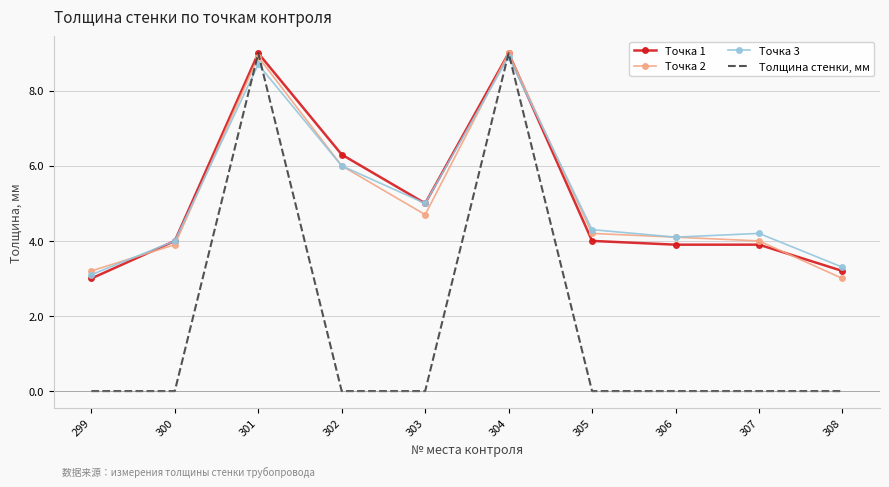

At which label does Точка 1 reach its minimum?

299